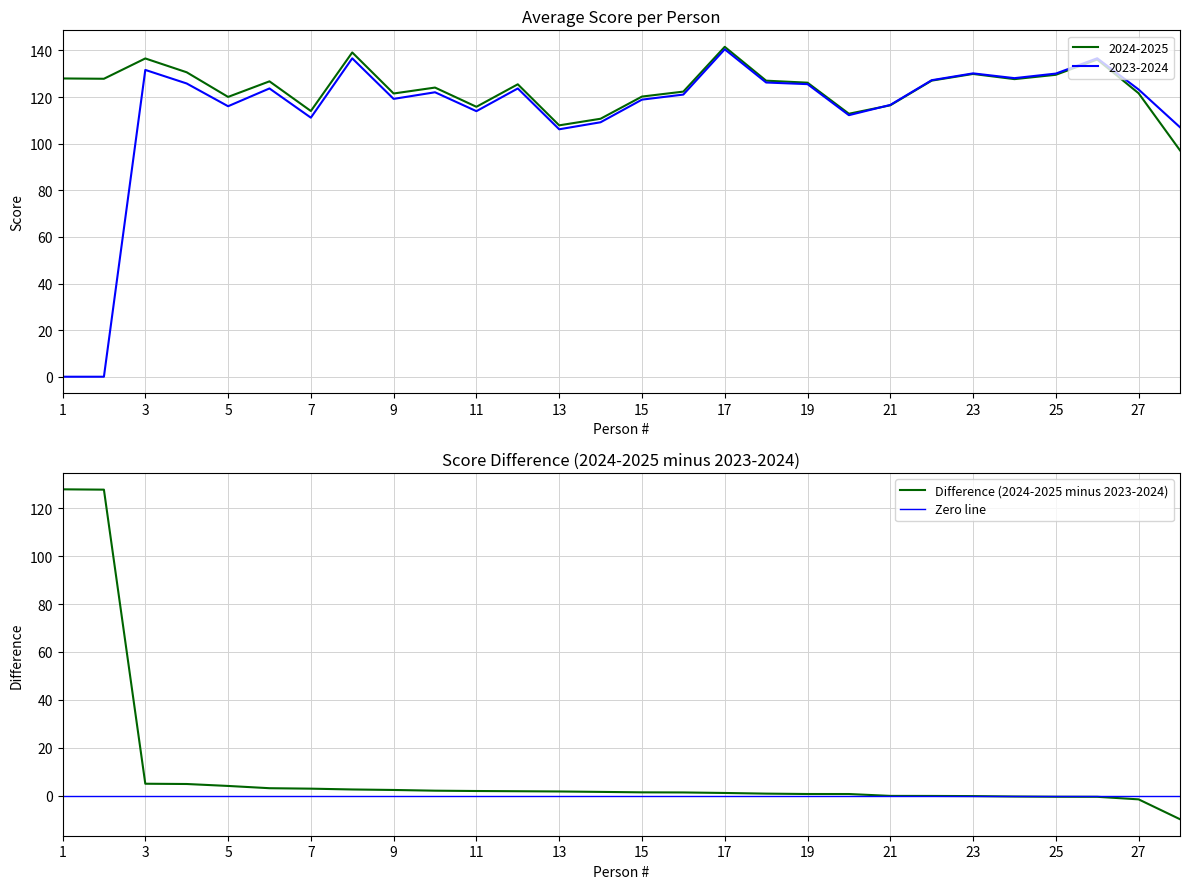

How many data points in 2023-2024 are less than 123?

14